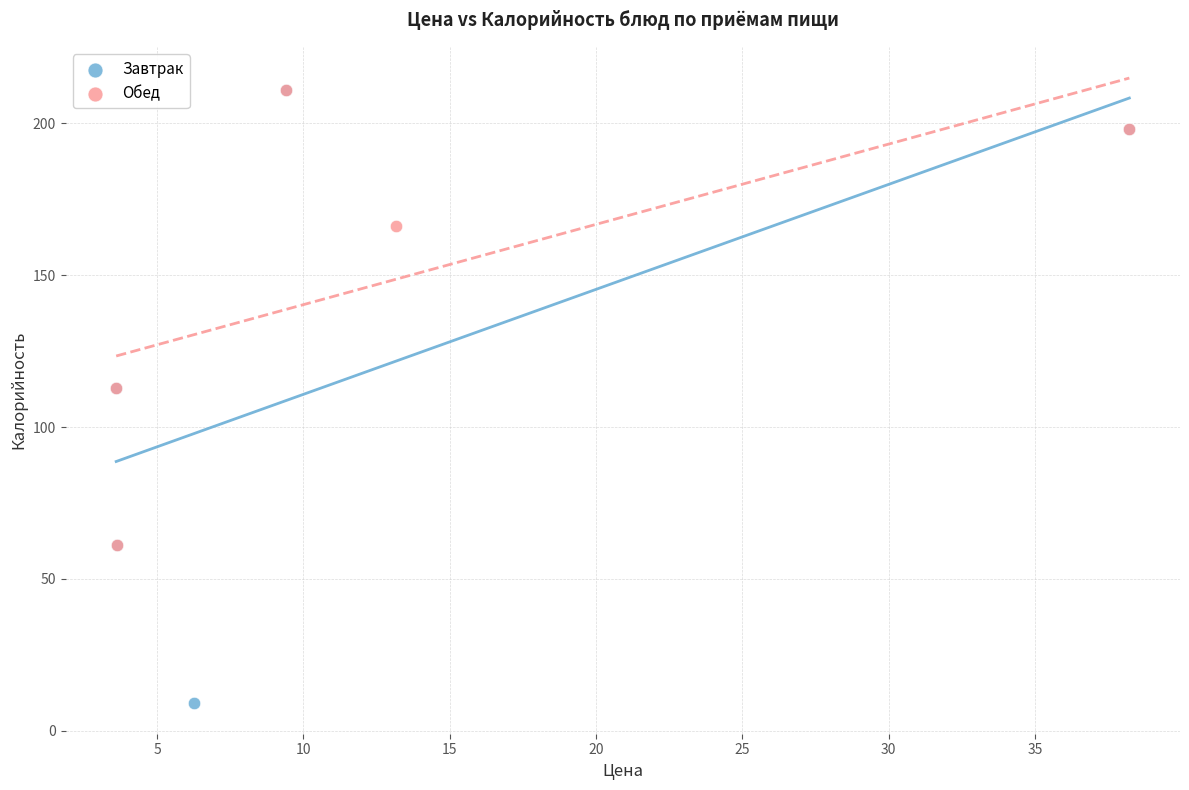

Which series reaches the minimum Y coordinate?

Завтрак